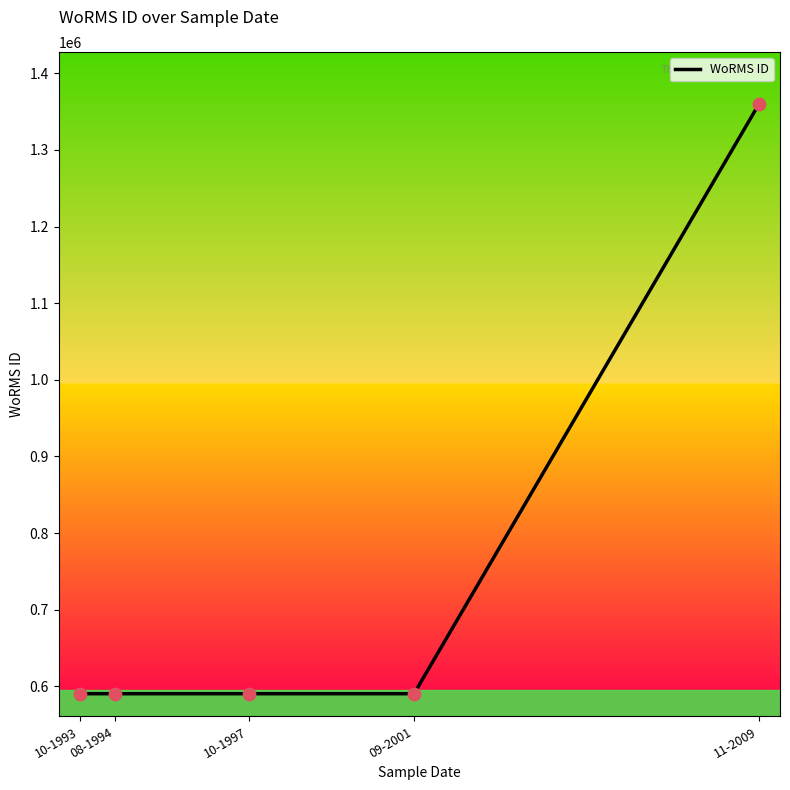

Which has a higher value, 11-2009 or 10-1997?

11-2009